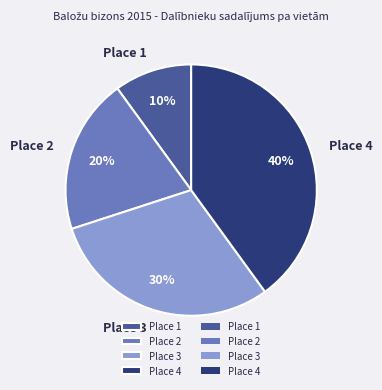

To the nearest percent, what portion does Place 3 represent?

30%